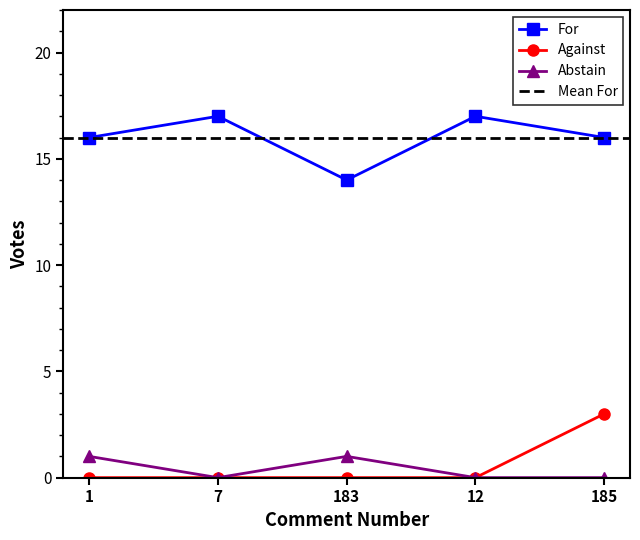

List the labels in order of Abstain value, smallest first.

7, 12, 185, 1, 183